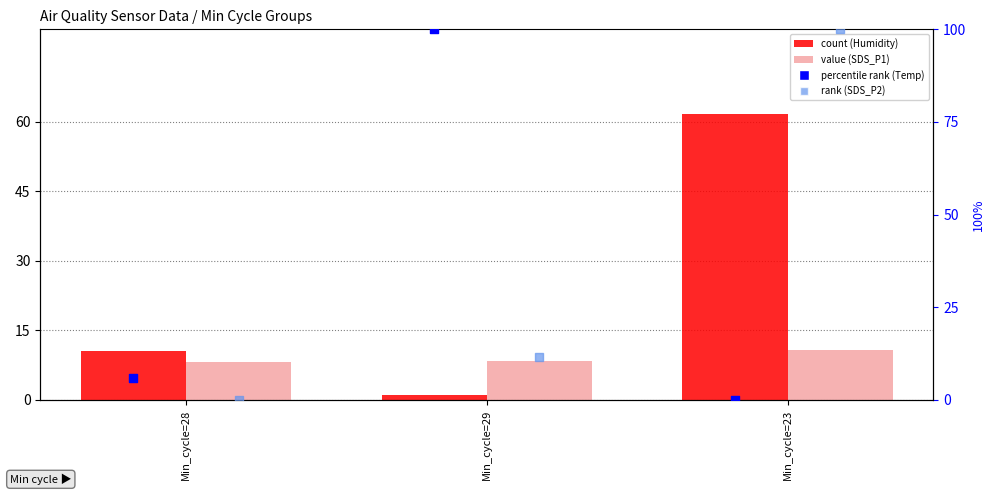

Is the value of SDS_P2 (rank) at Min_cycle=28 greater than the value of Humidity at Min_cycle=29?

No